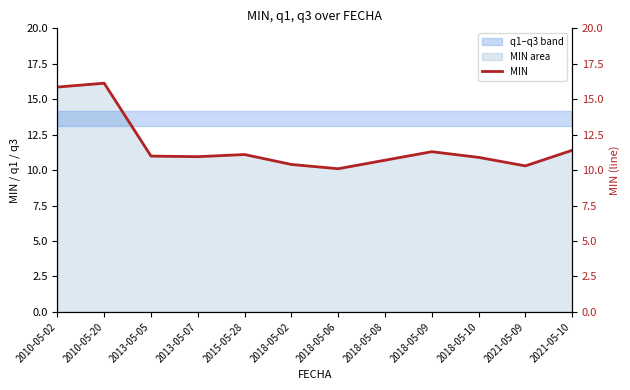

True or false: the data shows 11.1 at 2015-05-28.

True